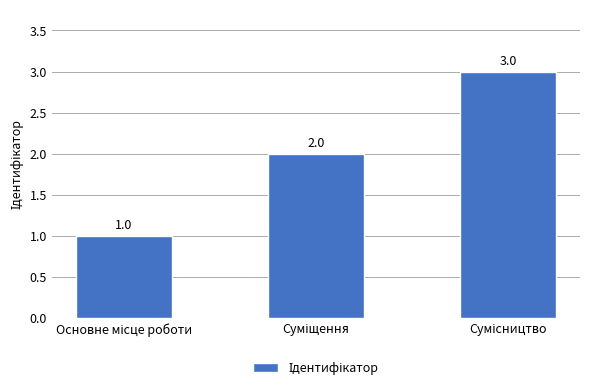

What is the sum of all values?

6